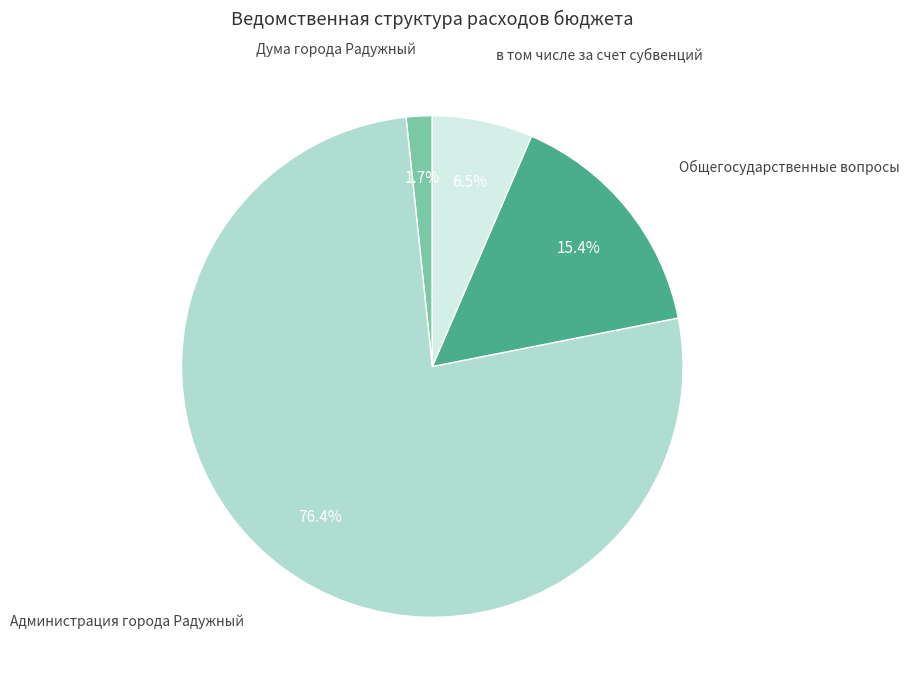

Does any single category account for the majority?

Yes